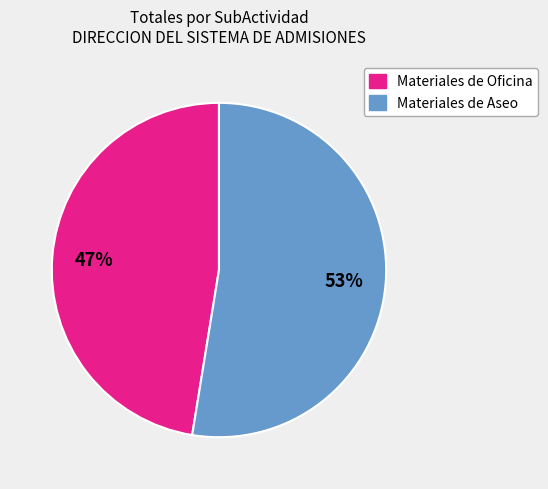

To the nearest percent, what is the average slice percentage?

50%